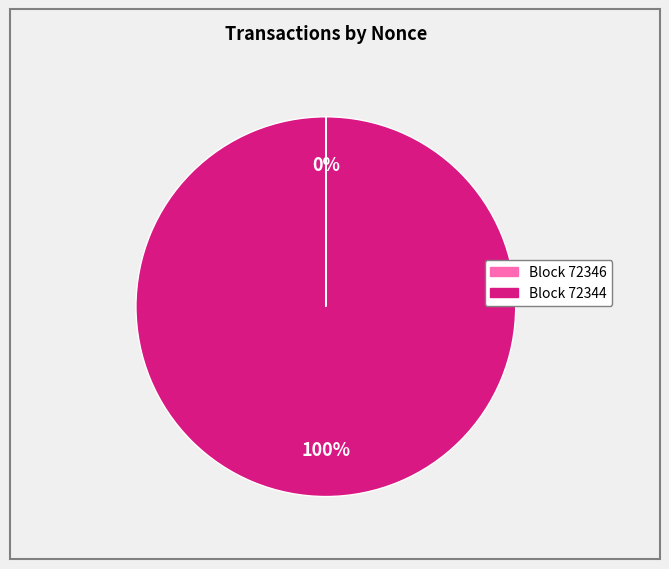

Is there a majority slice in this chart?

Yes